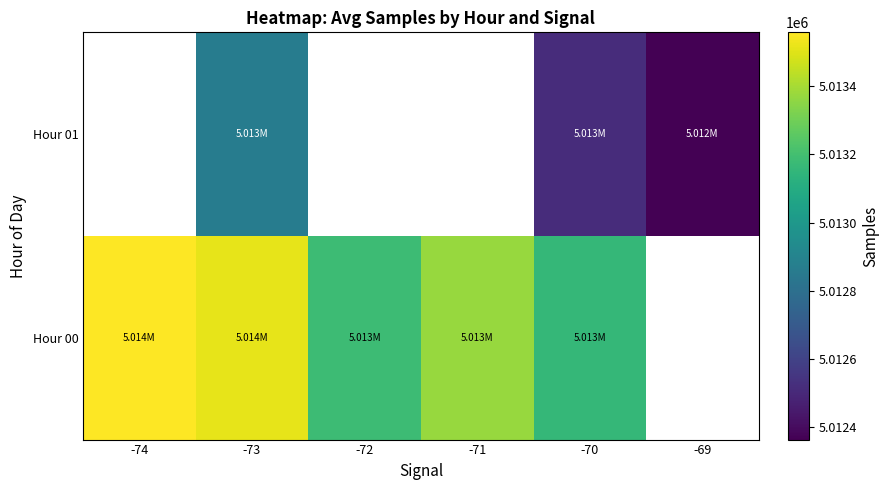

At how many categories does at least one series exceed 5012554?

5